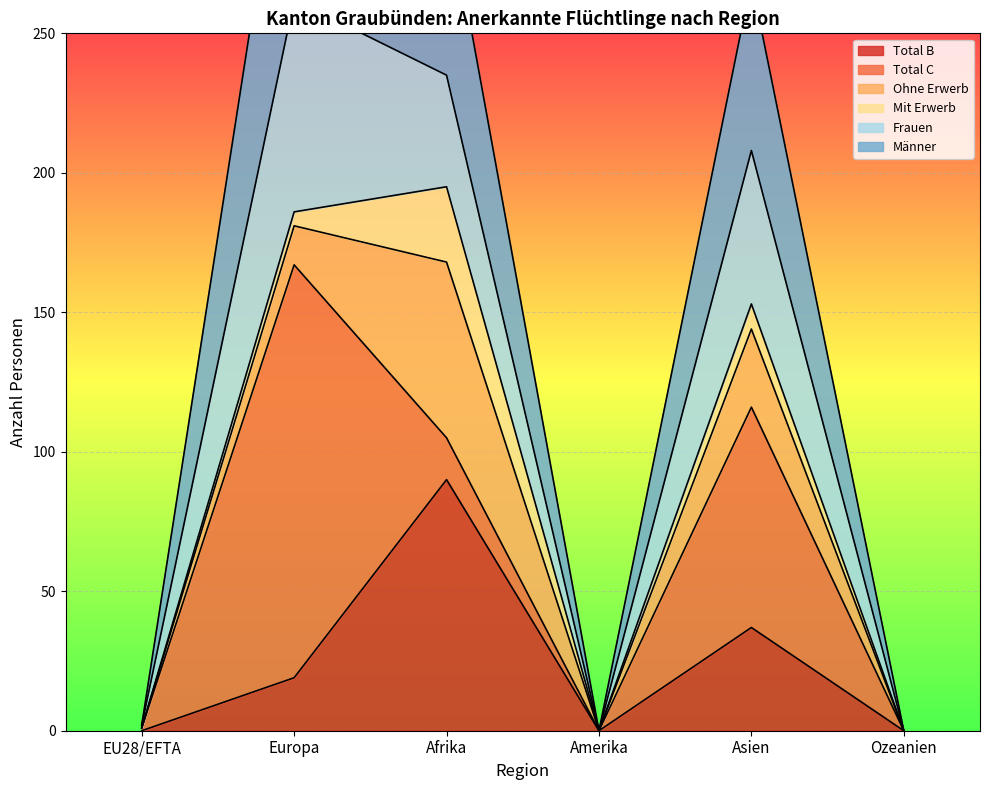

What is the difference between the highest and lowest values at Asien?

232